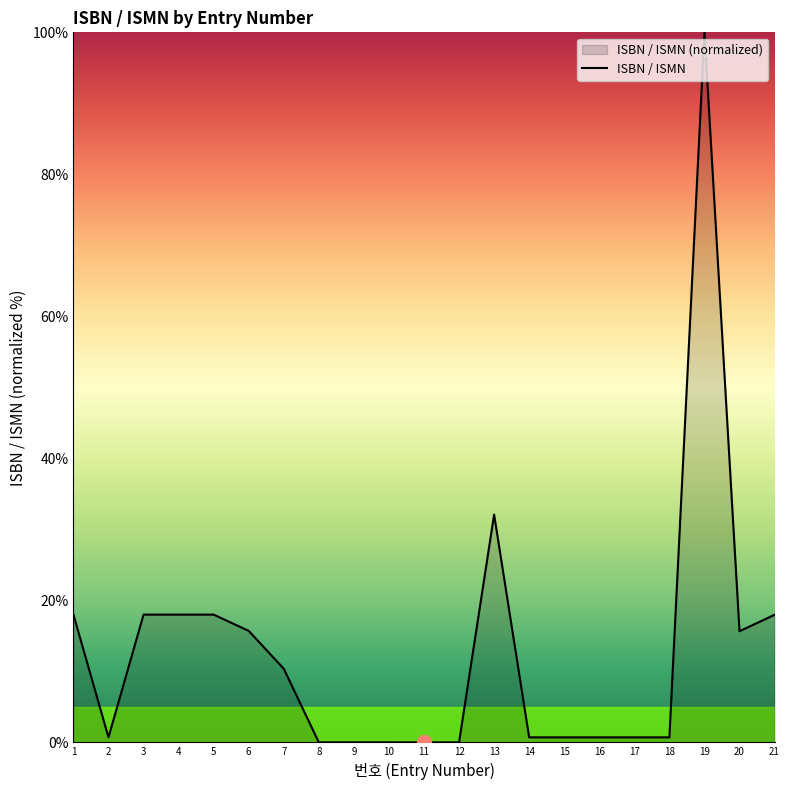

List the labels in order of value, smallest first.

11, 12, 8, 10, 9, 15, 14, 16, 18, 17, 2, 7, 20, 6, 21, 5, 4, 3, 1, 13, 19